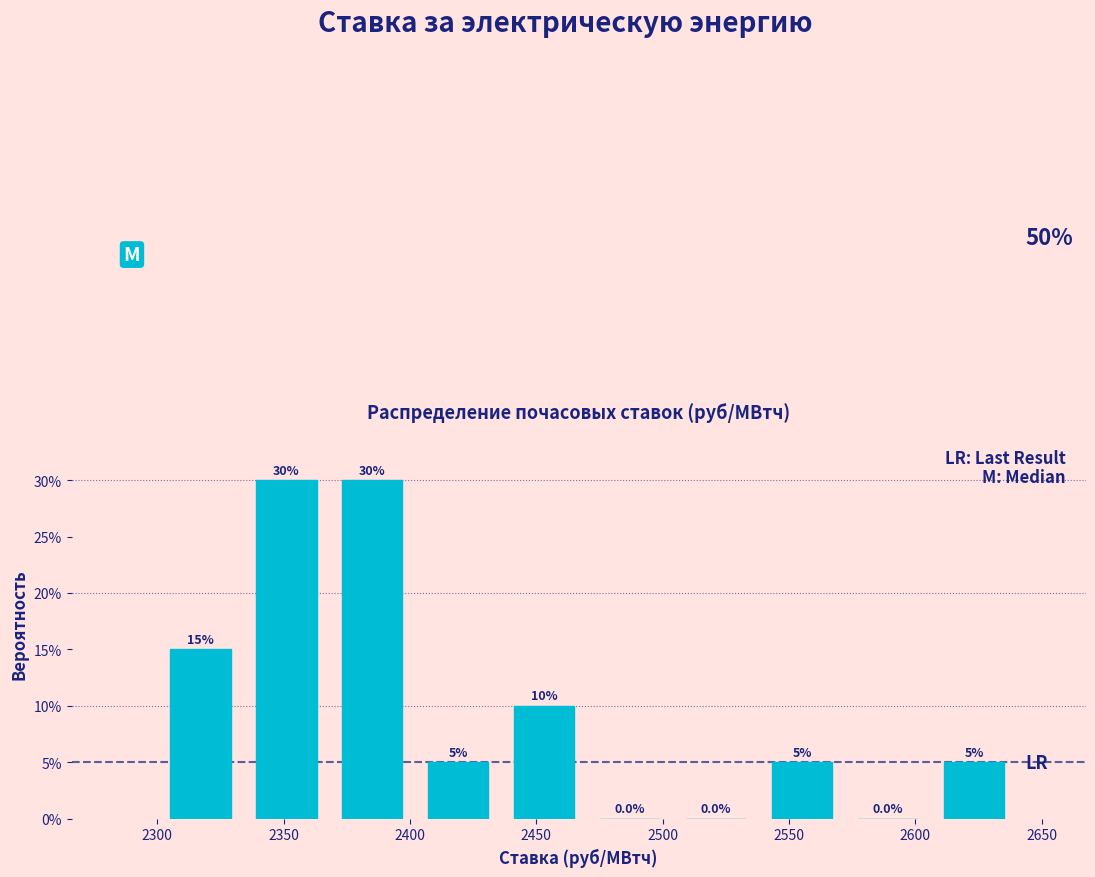

Reading left to right, list every bar in this chart as the range it spans on the x-axis followed by its height. The bar edges are not printed on the chart, so give them approximately, as read against the axis.

2300 to 2335: 15.0
2335 to 2370: 30.0
2370 to 2400: 30.0
2400 to 2435: 5.0
2435 to 2470: 10.0
2470 to 2505: 0.0
2505 to 2540: 0.0
2540 to 2570: 5.0
2570 to 2605: 0.0
2605 to 2640: 5.0